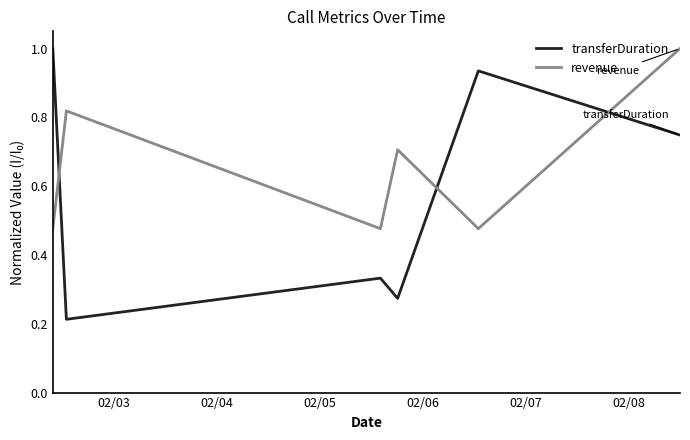

What are all the series names shown in the legend?

transferDuration, revenue